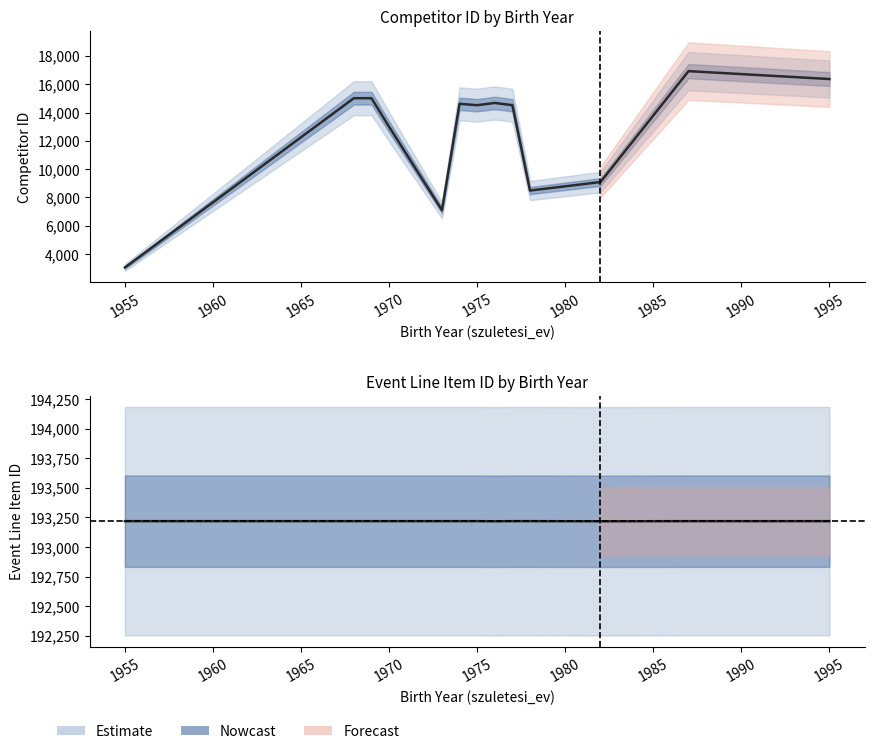

What is the smallest value displayed?

3054